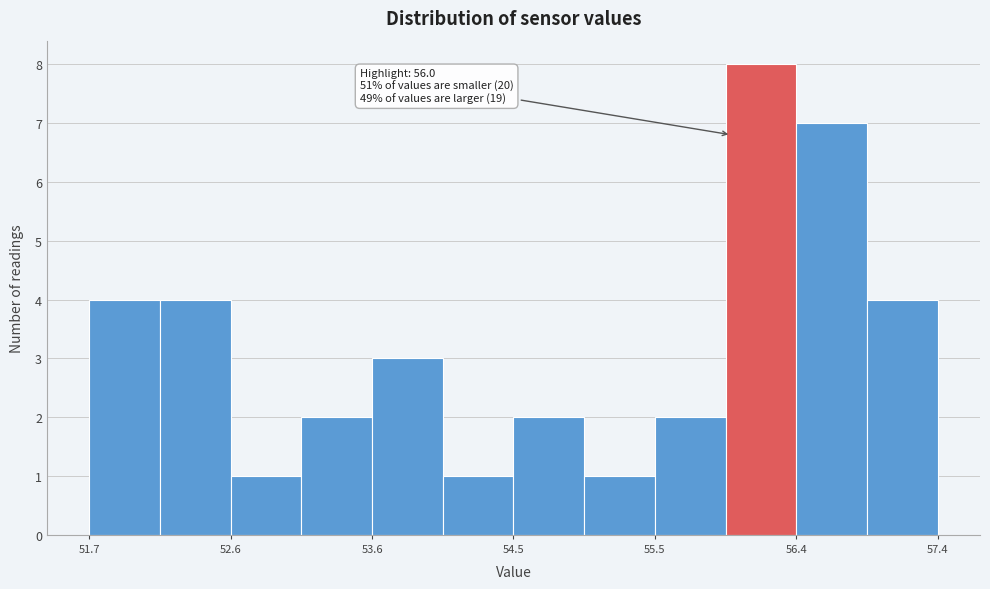

Which range on the x-axis has the tallest bar?

56.0 to 56.4